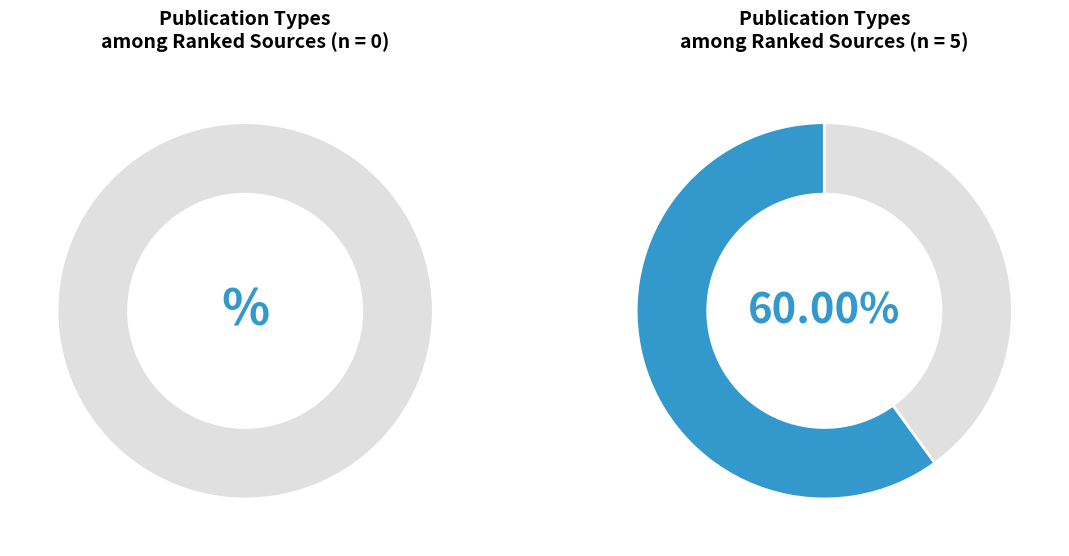

What portion of the pie excludes conference and proceedings / book series?

60.0%